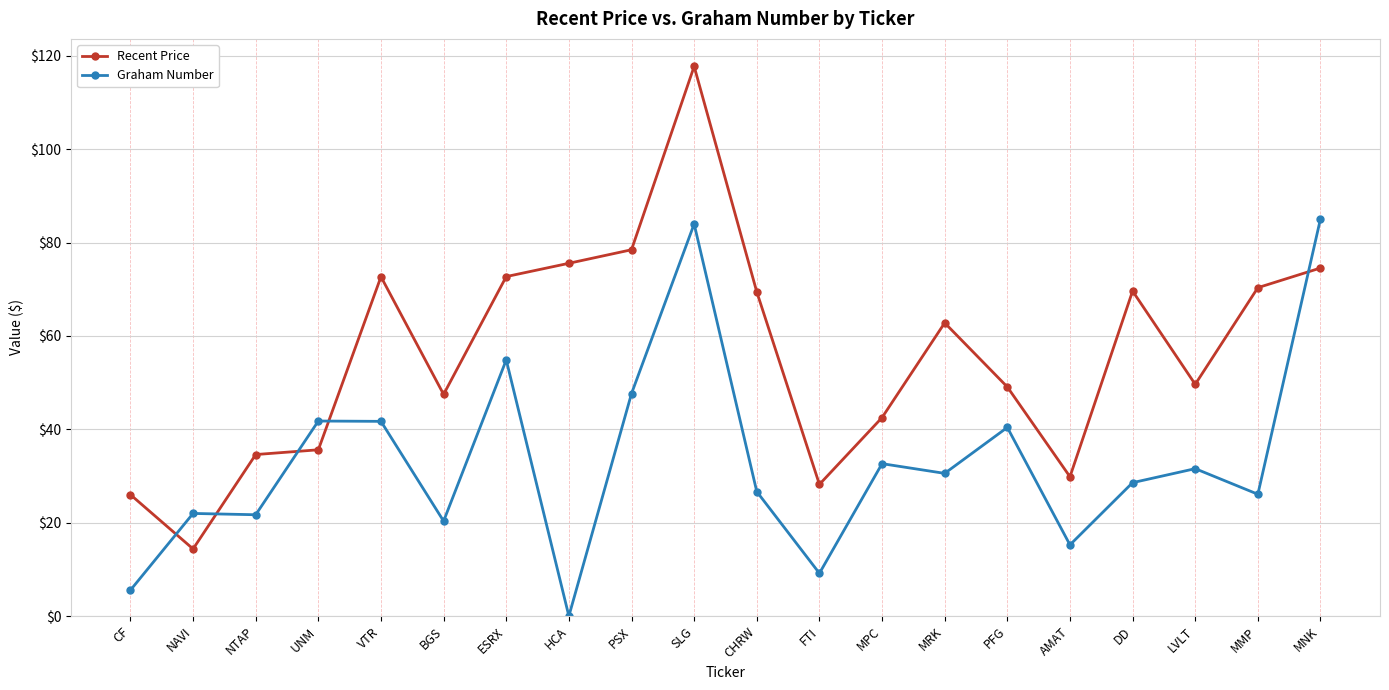

How many times do Recent Price and Graham Number cross each other?

5